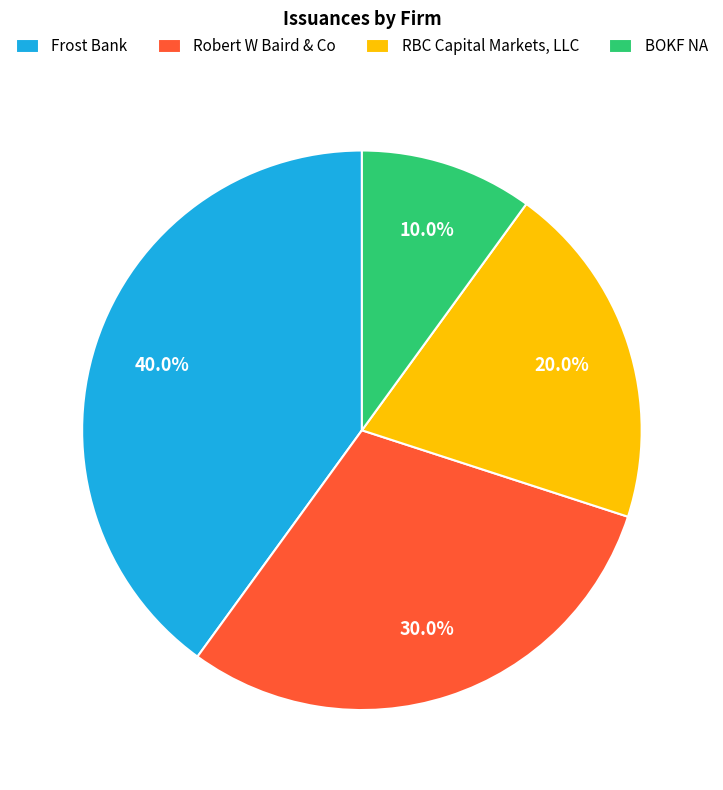

Approximately how many times larger is the value at Frost Bank compared to BOKF NA?

4.0